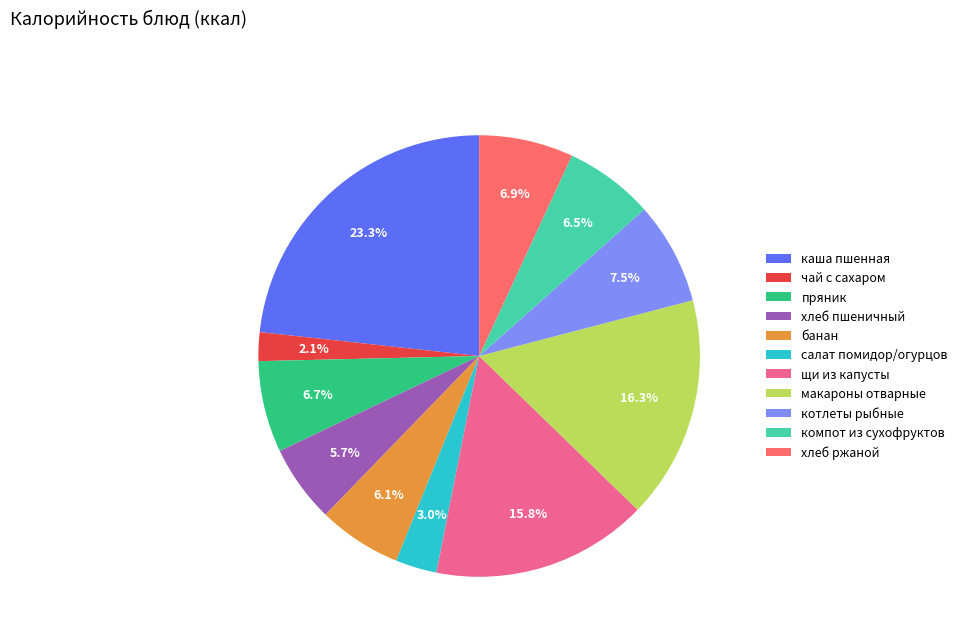

To the nearest percent, what percentage of the pie is пряник?

7%